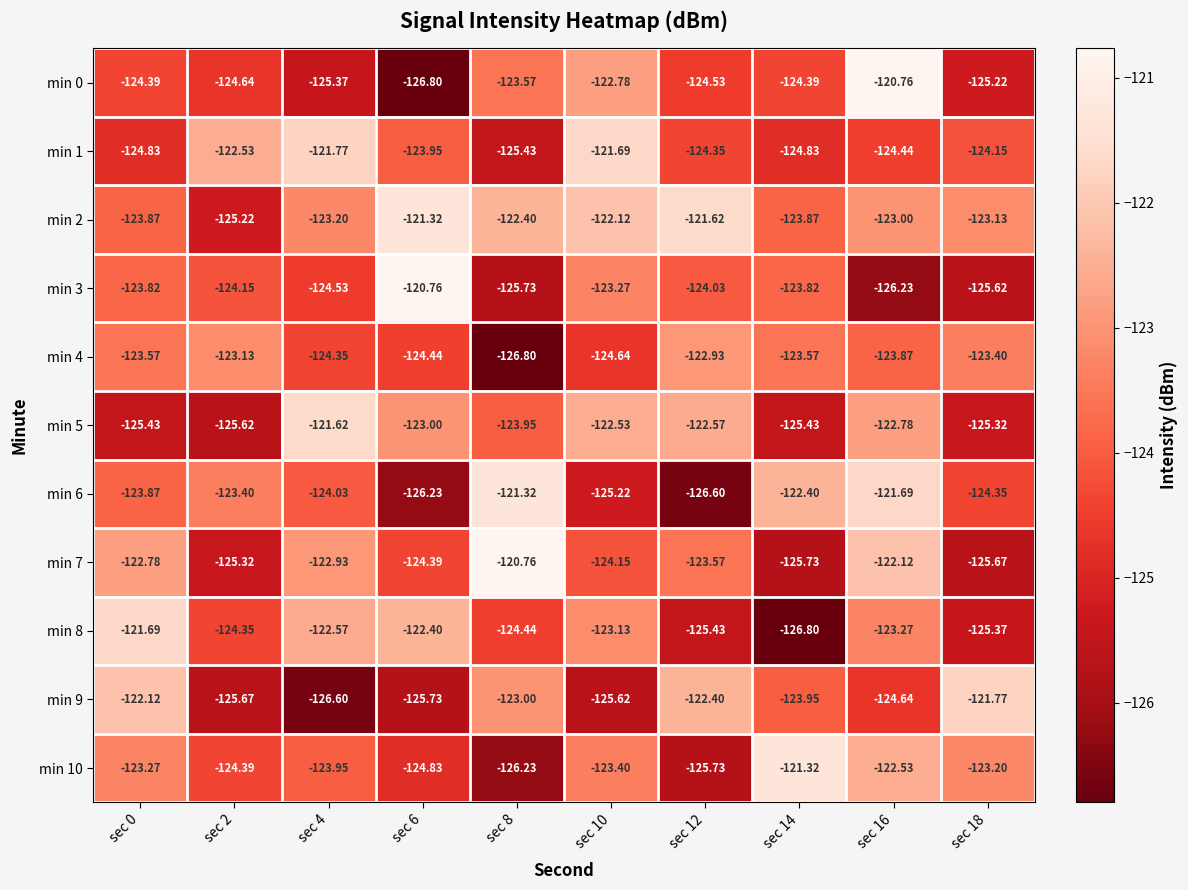

Which series changed the most between sec 16 and sec 18?

min 0